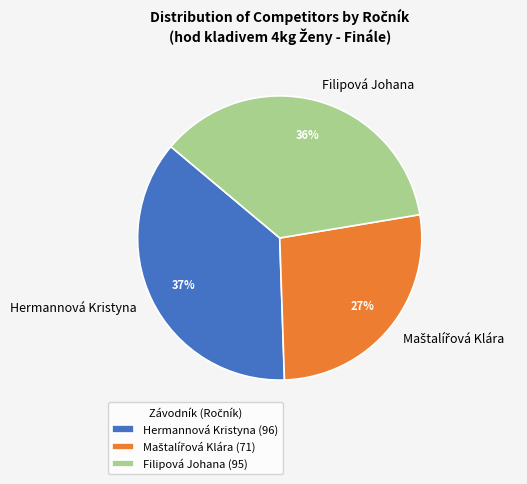

Does Hermannová Kristyna represent more than half of the total?

No